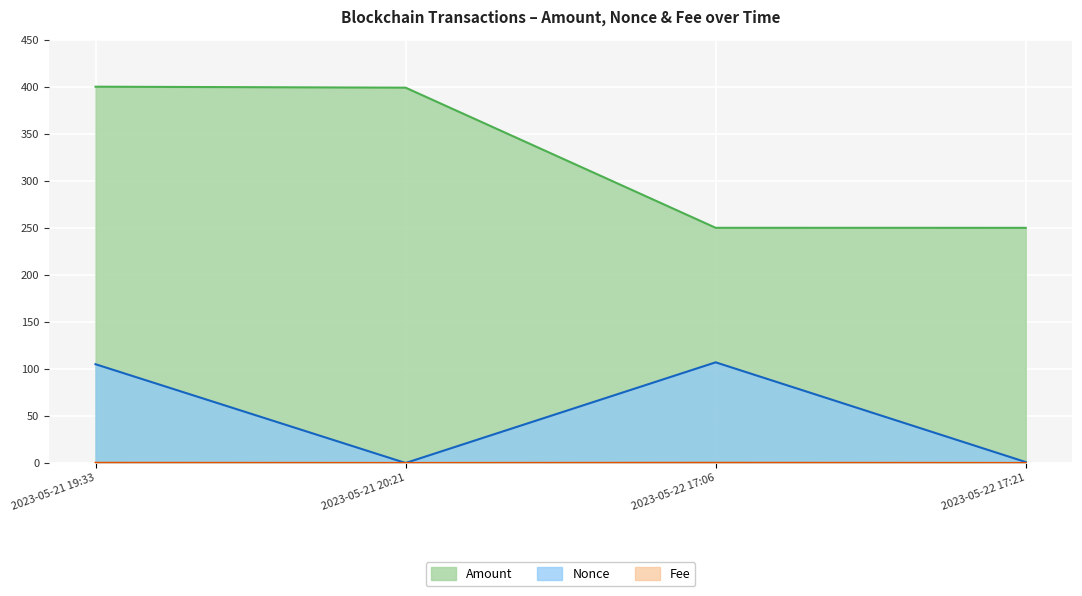

The Amount series shows 399.0 at 2023-05-21 20:21. True or false?

True